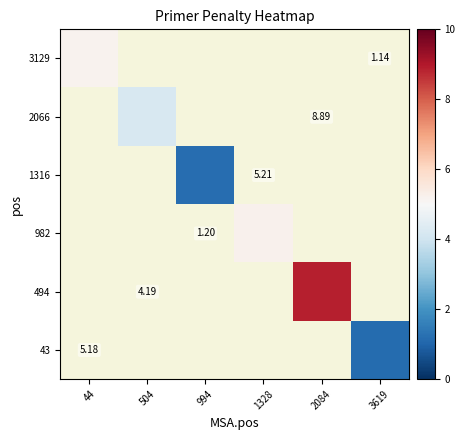

Which series has the largest range (max minus min)?

3129